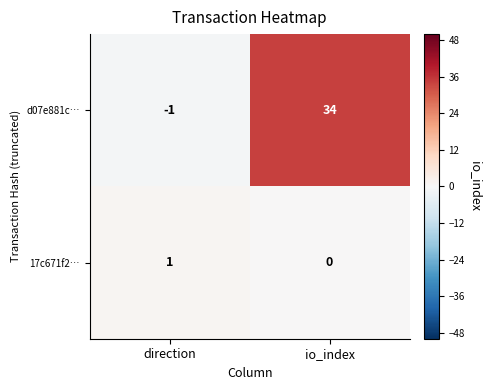

Reading left to right, list all the values displayed in this chart.

d07e881c…: direction=-1	io_index=34
17c671f2…: direction=1	io_index=0